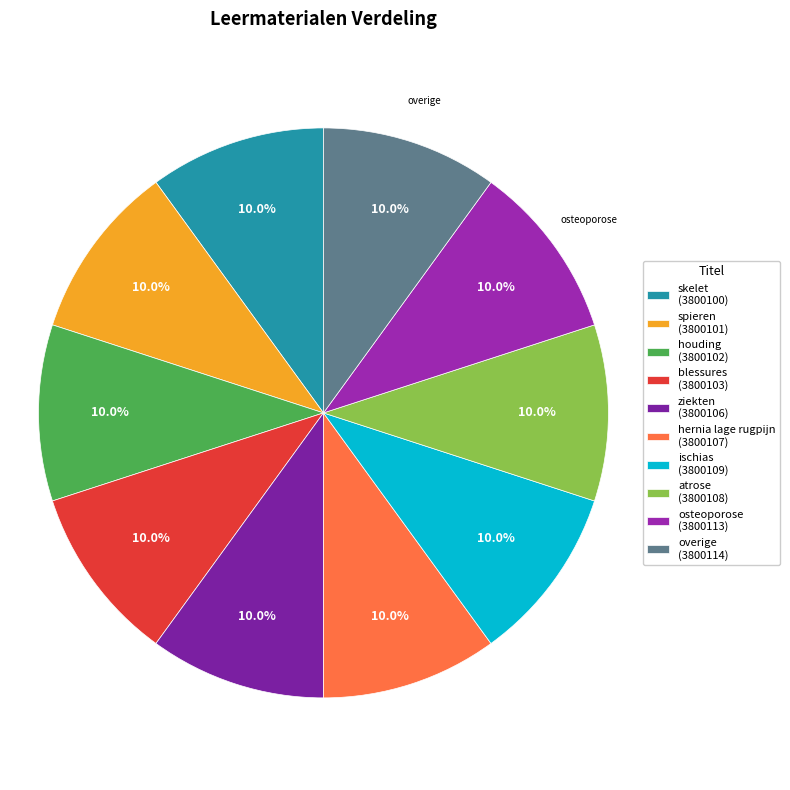

How many slices are in this pie chart?

10